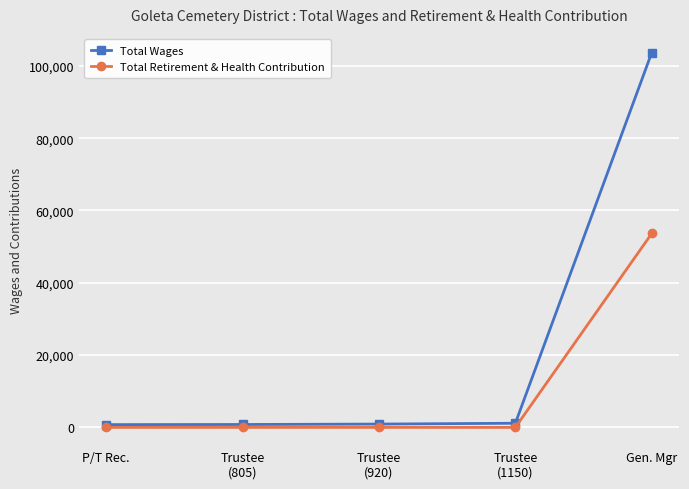

Which category has the highest value in the Total Wages series?

Gen. Mgr